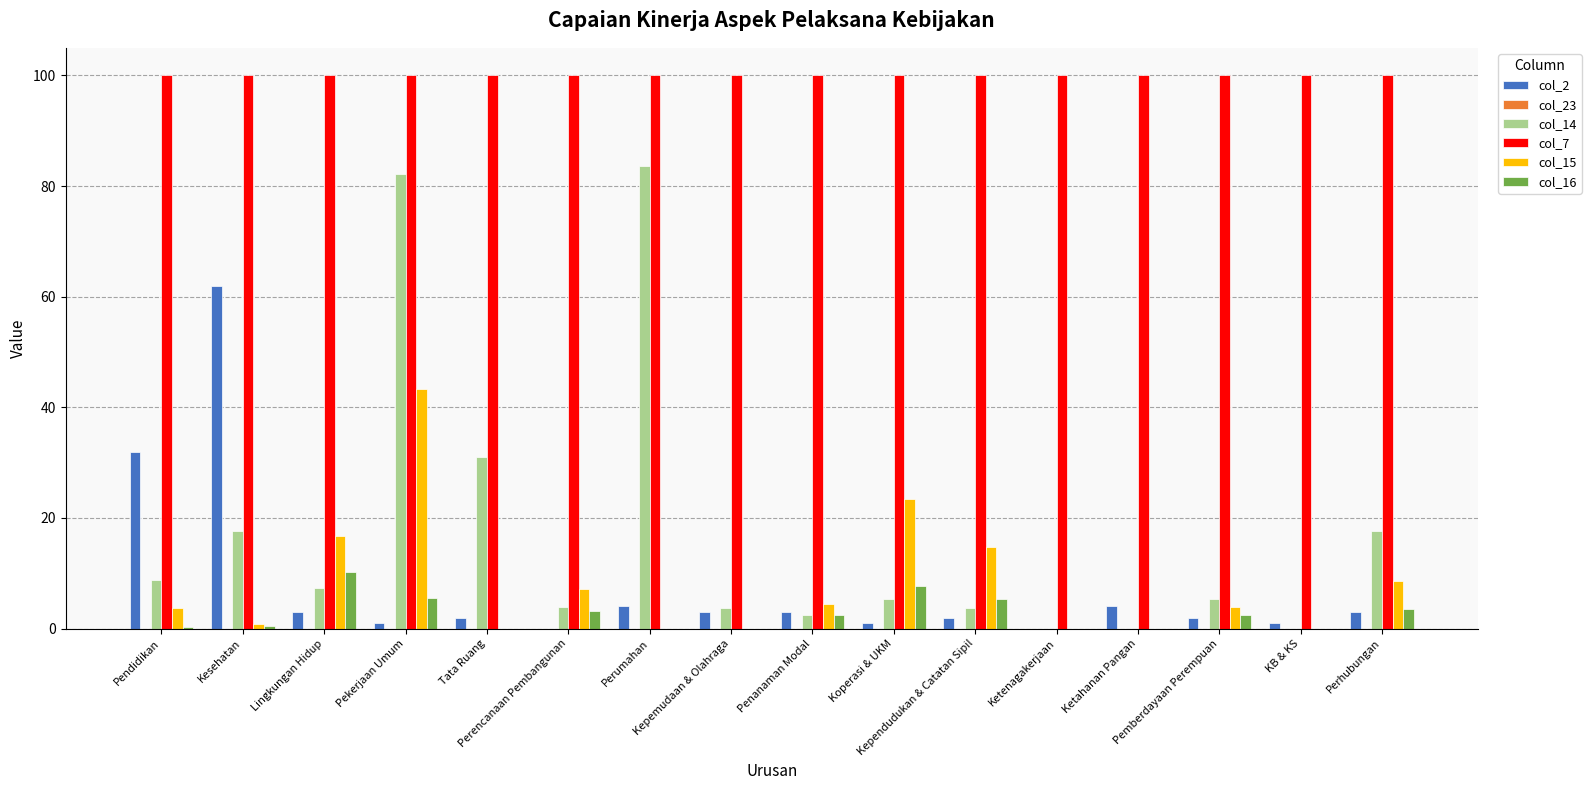

What is the maximum value shown in the chart?

100.0